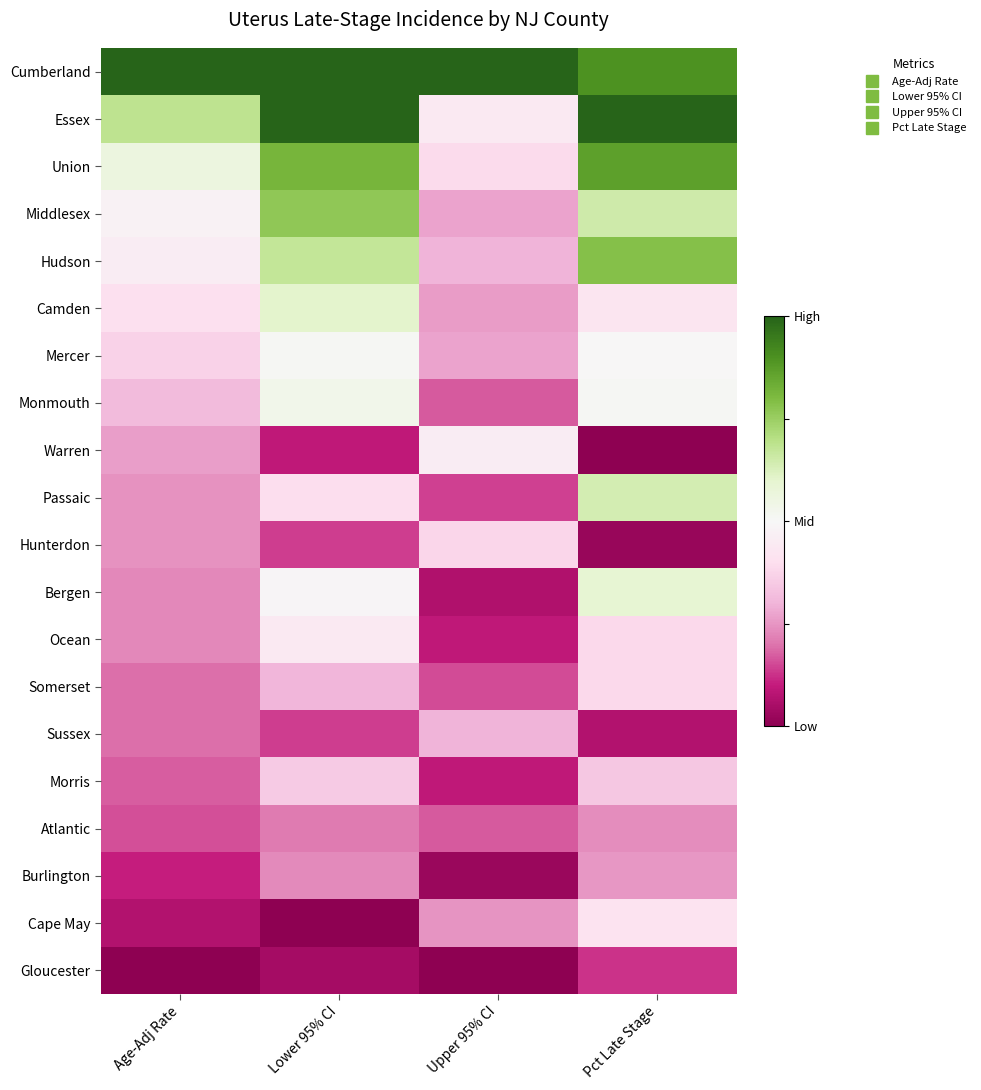

At Pct Late Stage, list the series in order from smallest to largest.

Warren, Hunterdon, Sussex, Gloucester, Atlantic, Burlington, Morris, Ocean, Somerset, Cape May, Camden, Mercer, Monmouth, Bergen, Passaic, Middlesex, Hudson, Union, Cumberland, Essex